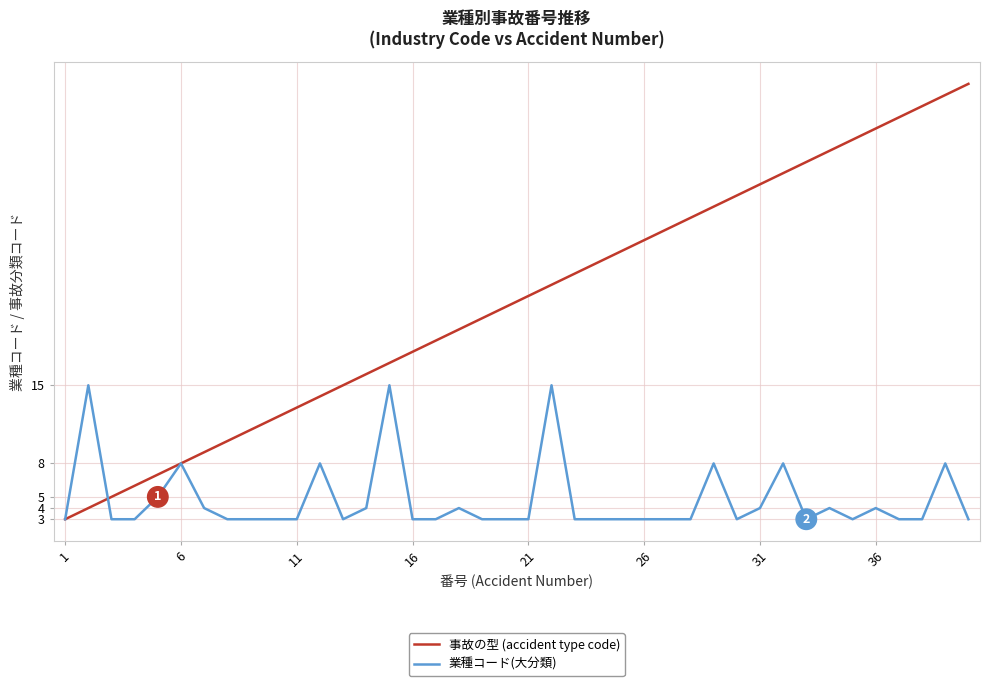

List the series in order of their peak value, lowest first.

業種コード(大分類), 事故の型 (accident type code)